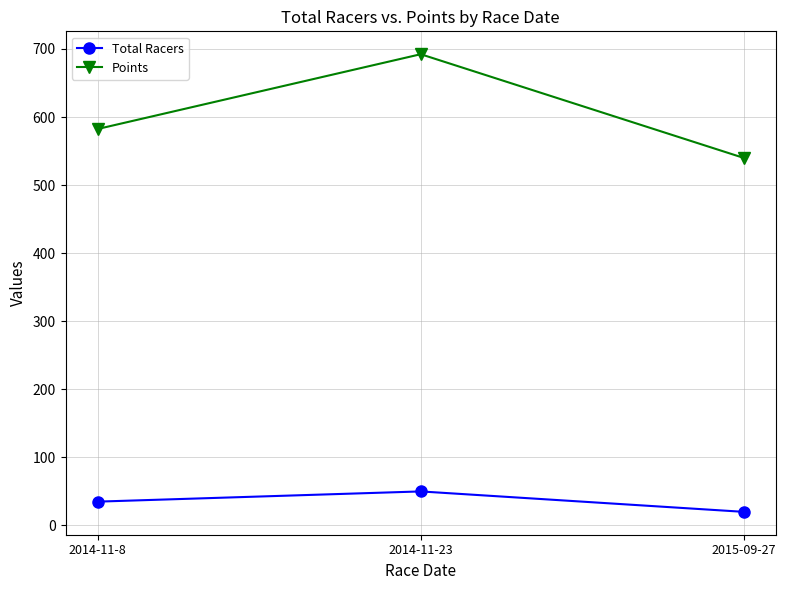

Is it true that Total Racers equals 10.1 at 2014-11-23?

False